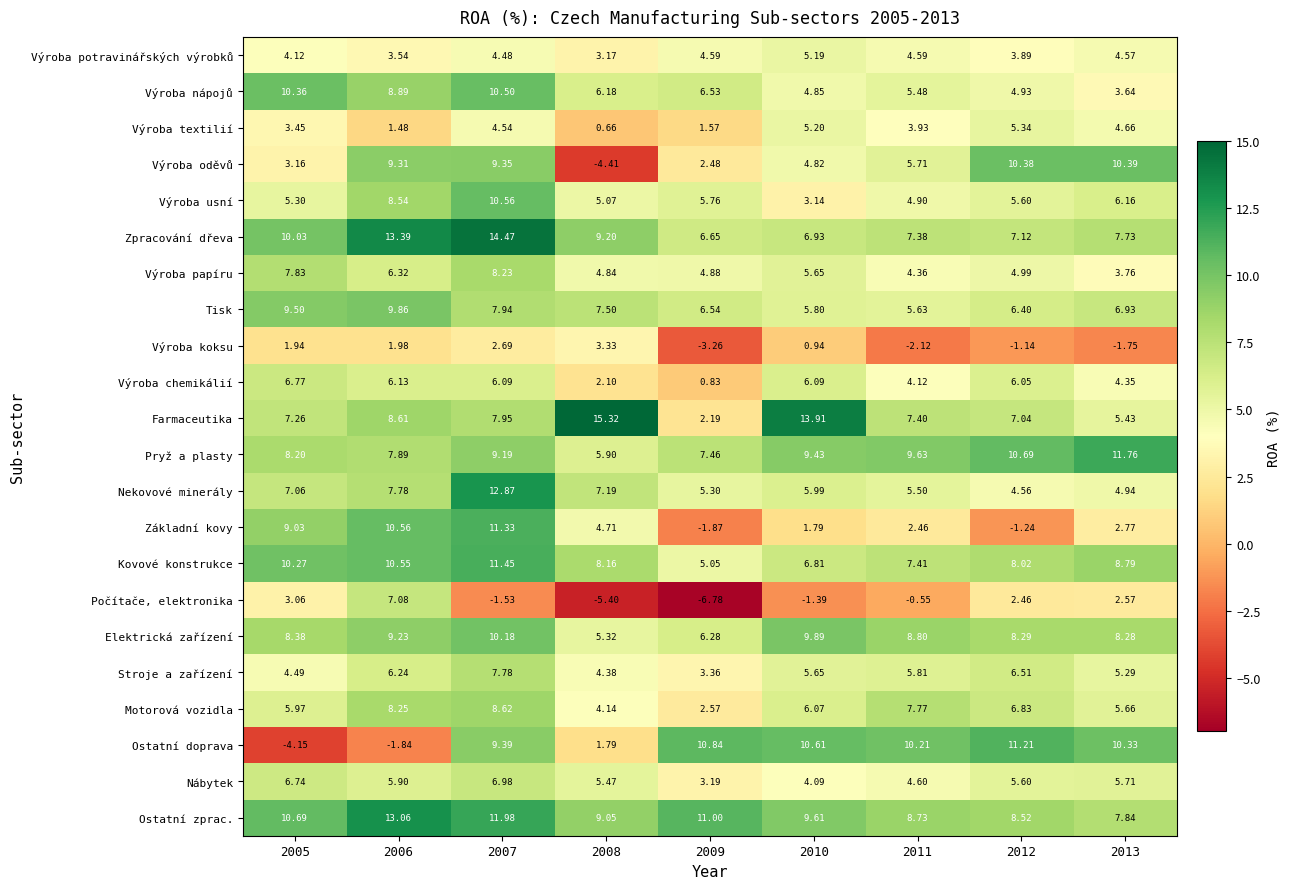

At 2007, list the series in order from smallest to largest.

Počítače, elektronika, Výroba koksu, Výroba potravinářských výrobků, Výroba textilií, Výroba chemikálií, Nábytek, Stroje a zařízení, Tisk, Farmaceutika, Výroba papíru, Motorová vozidla, Pryž a plasty, Výroba oděvů, Ostatní doprava, Elektrická zařízení, Výroba nápojů, Výroba usní, Základní kovy, Kovové konstrukce, Ostatní zprac., Nekovové minerály, Zpracování dřeva